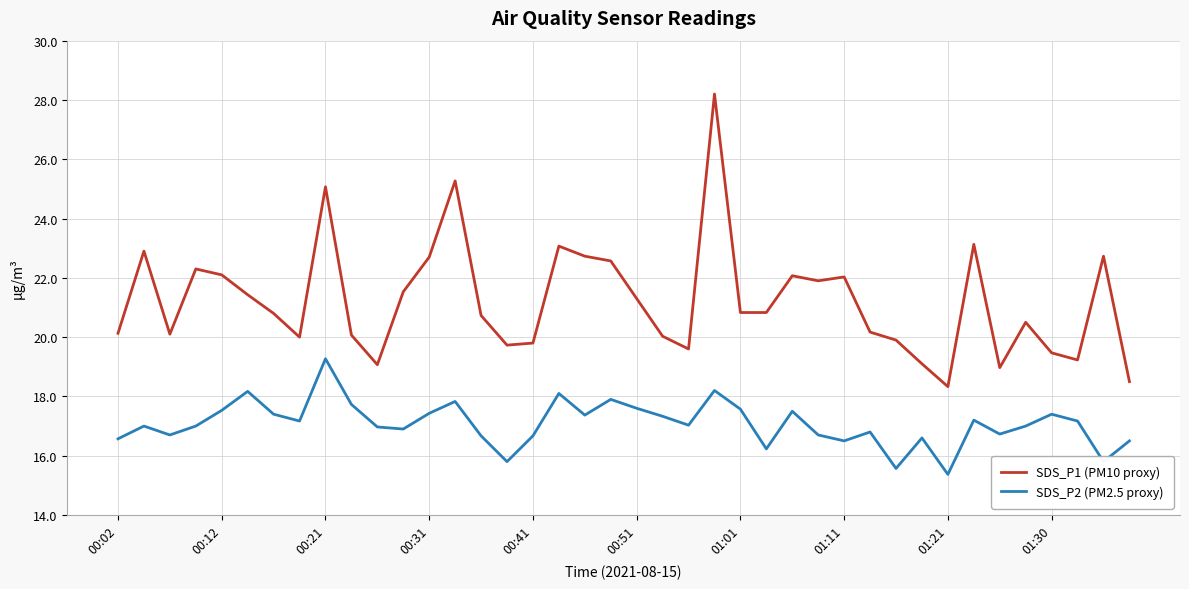

What is the difference between the maximum and minimum values in the SDS_P2 (PM2.5 proxy) series?

3.9